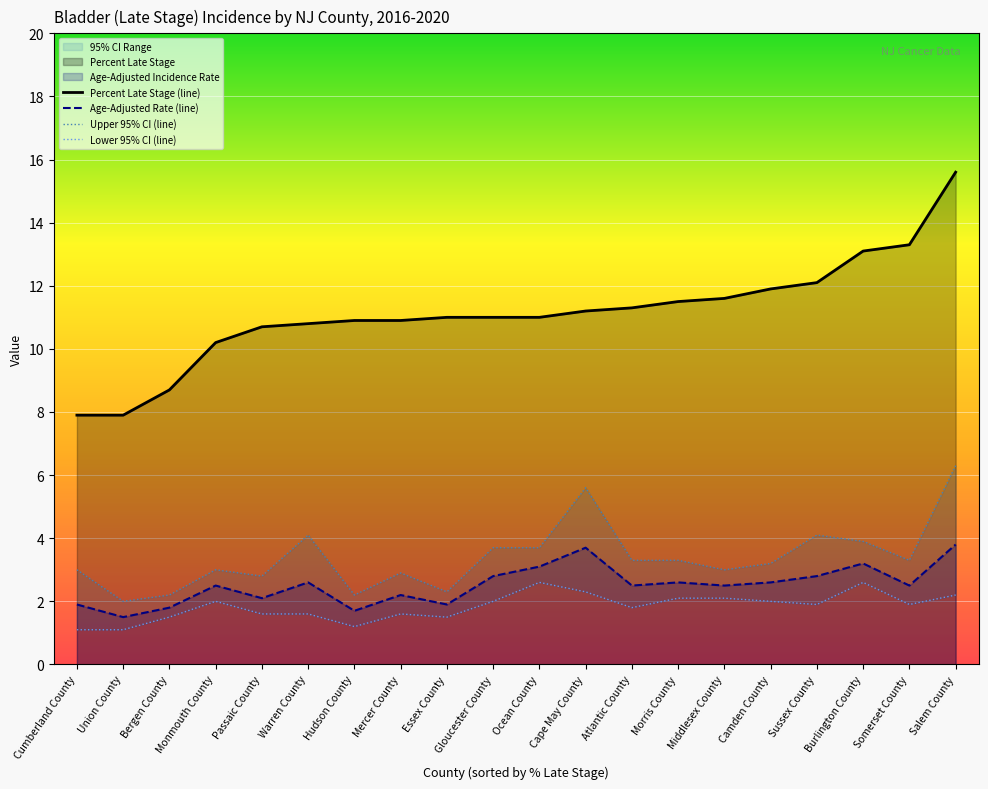

True or false: Percent Late Stage (line) and Lower 95% CI (line) intersect in this chart.

False